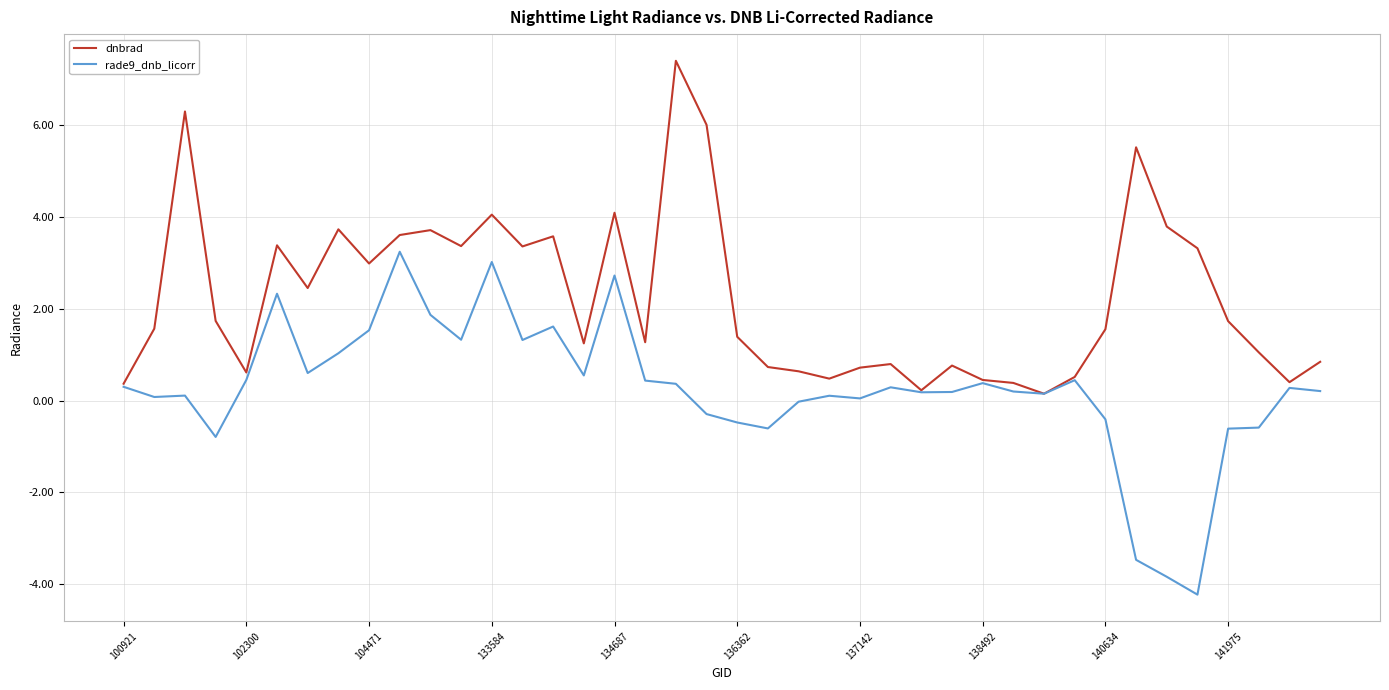

Does the chart have visible grid lines?

Yes